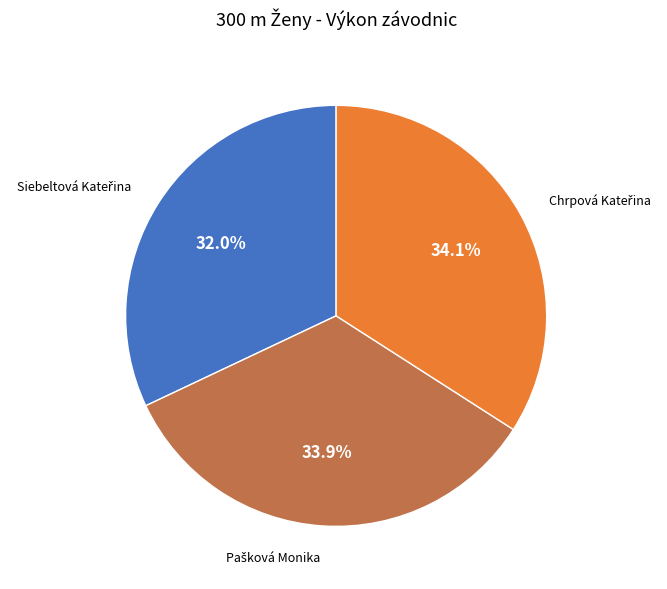

Is there any slice that represents more than half of the pie?

No